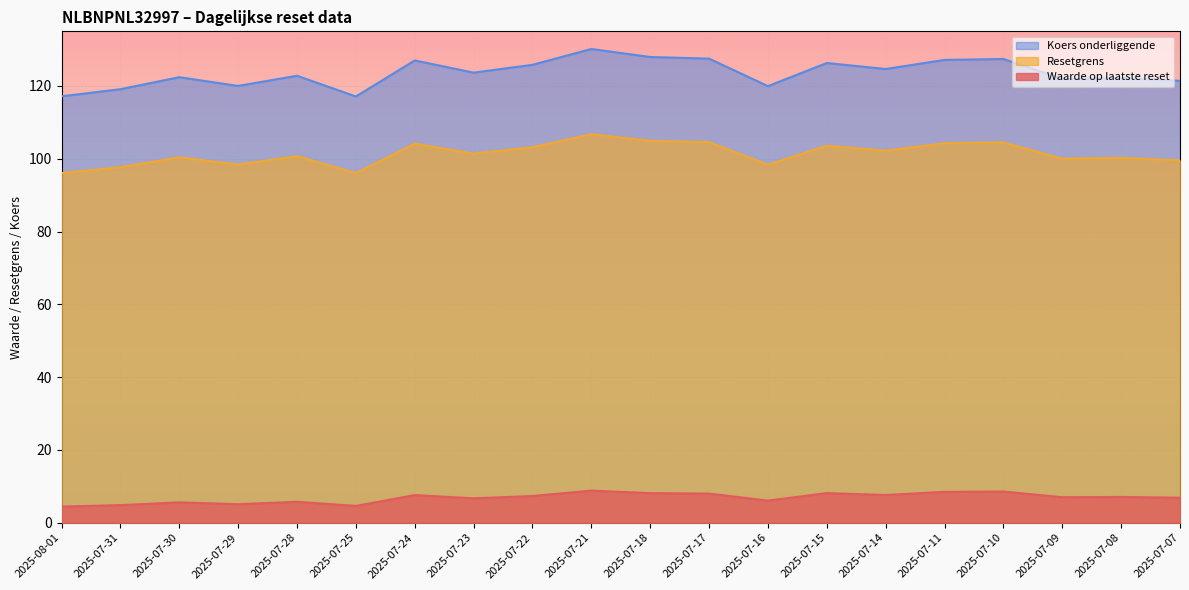

Which has a higher value, 2025-07-18 or 2025-07-07?

2025-07-18